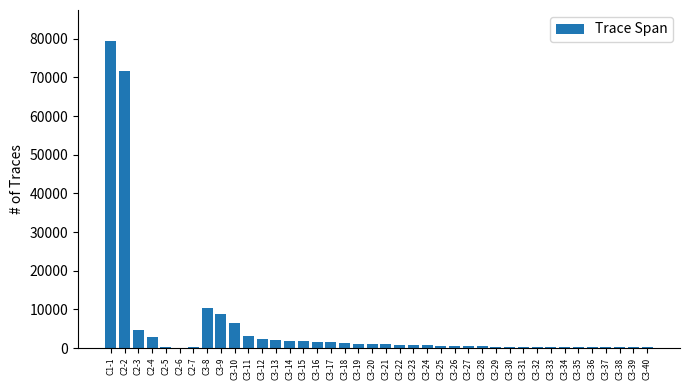

What is the maximum value shown in the chart?

79500